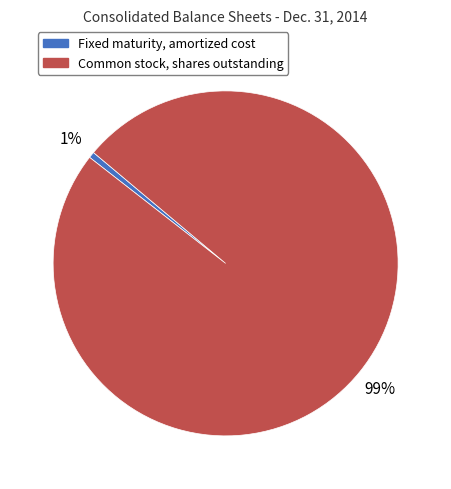

Does Common stock, shares outstanding represent more than half of the total?

Yes